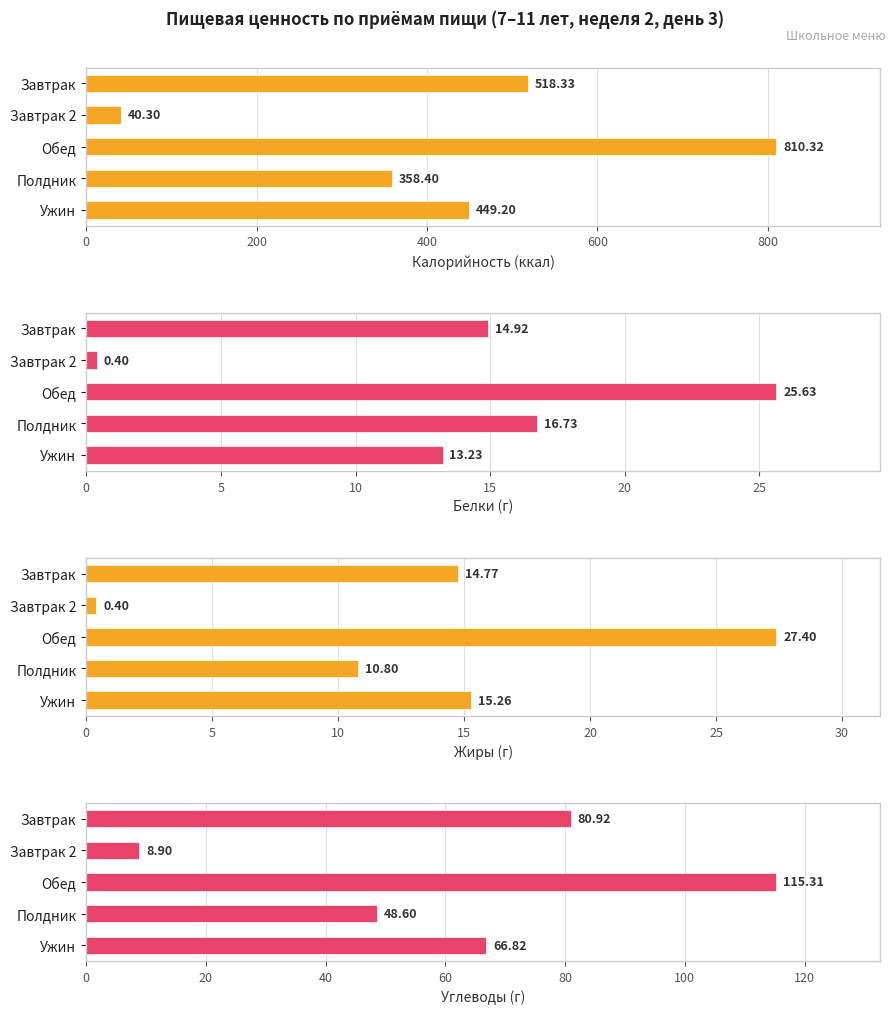

Which series has the largest total across all categories?

Калорийность (ккал)